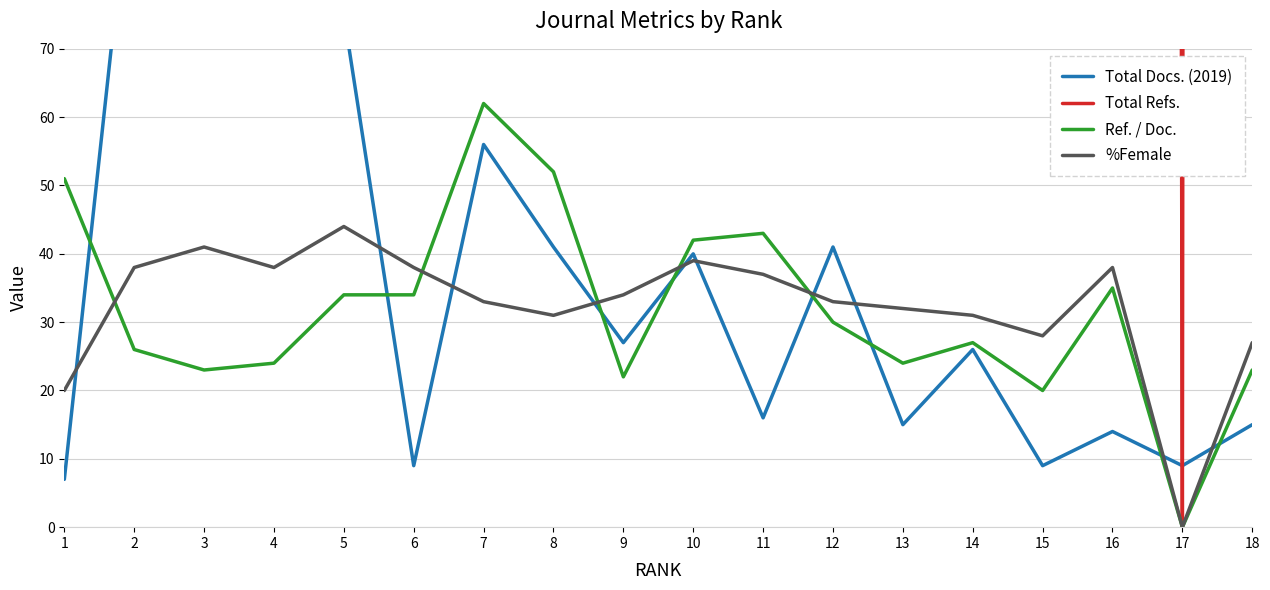

True or false: Total Refs. and Ref. / Doc. cross at least once.

False